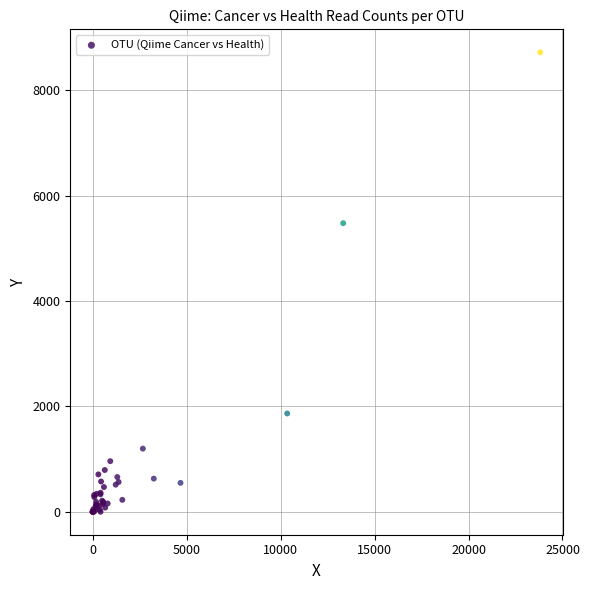

What Y value in the scatter plot is closest to 4359?

5476